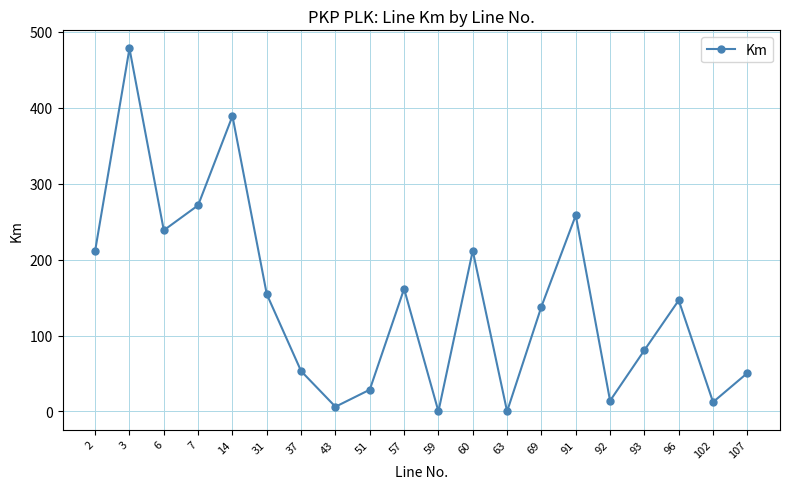

What is the change in value from 3 to 59?

-478.1